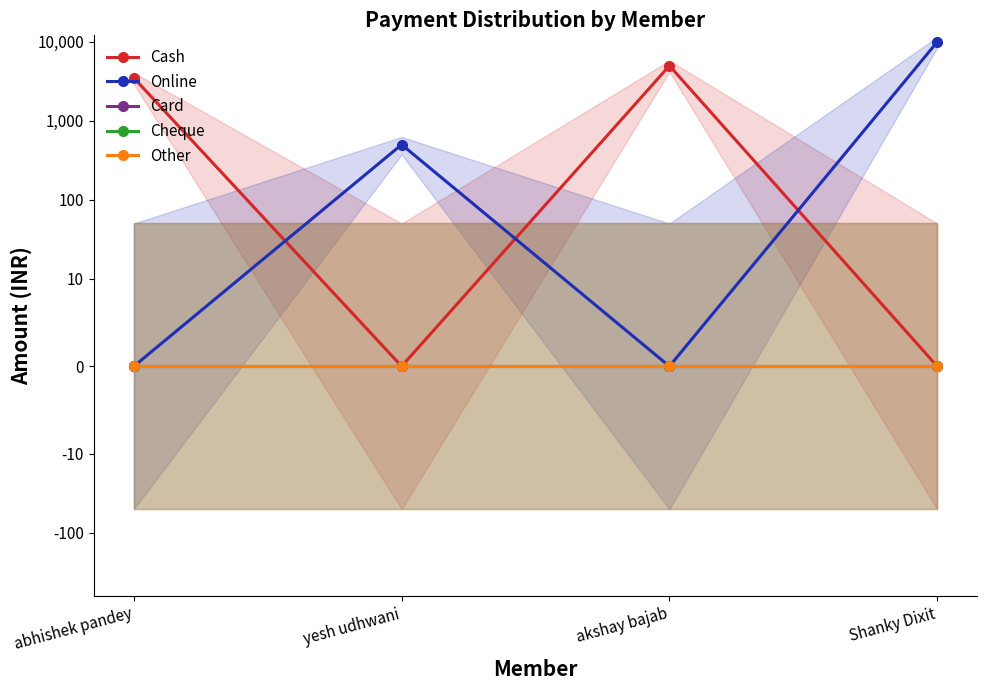

What is the average value of the Online series?

2625